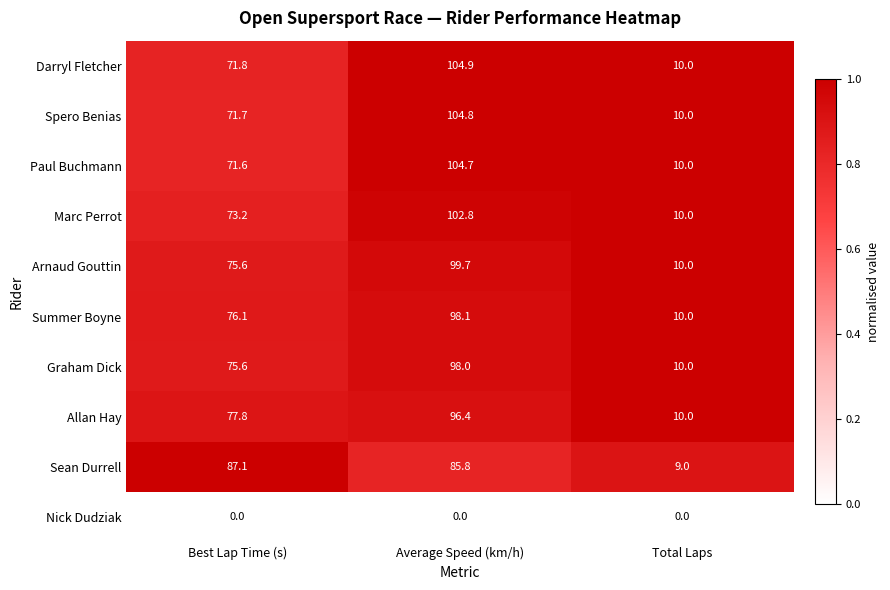

Reading left to right, what are all the values shown in this chart?

Darryl Fletcher: 71.8	104.9	10.0
Spero Benias: 71.7	104.8	10.0
Paul Buchmann: 71.6	104.7	10.0
Marc Perrot: 73.2	102.8	10.0
Arnaud Gouttin: 75.6	99.7	10.0
Summer Boyne: 76.1	98.1	10.0
Graham Dick: 75.6	98.0	10.0
Allan Hay: 77.8	96.4	10.0
Sean Durrell: 87.1	85.8	9.0
Nick Dudziak: 0.0	0.0	0.0